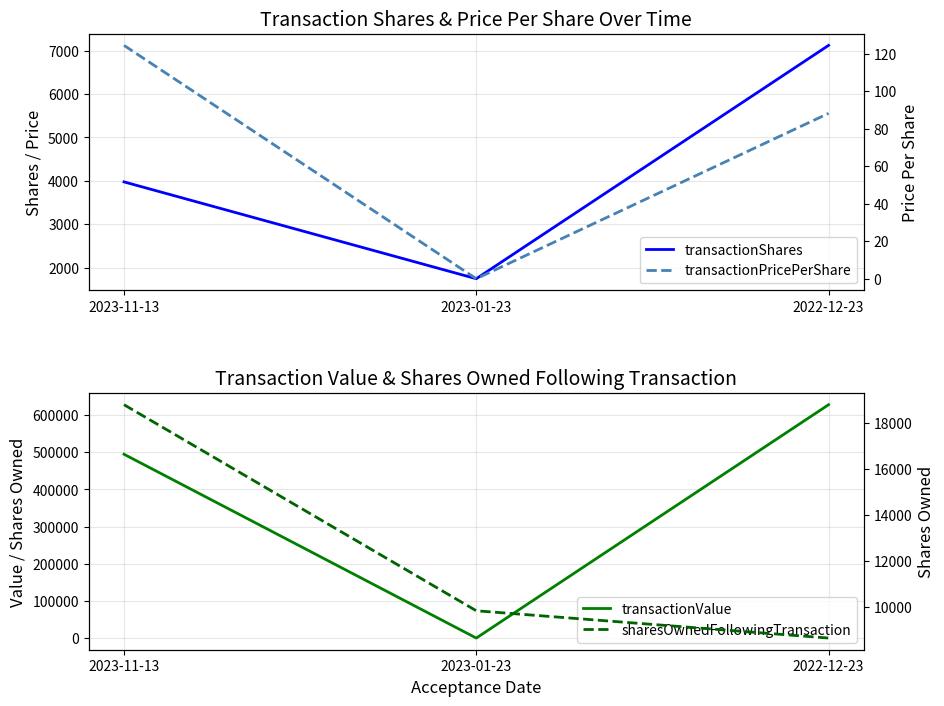

How many positive values does the transactionPricePerShare series have?

2